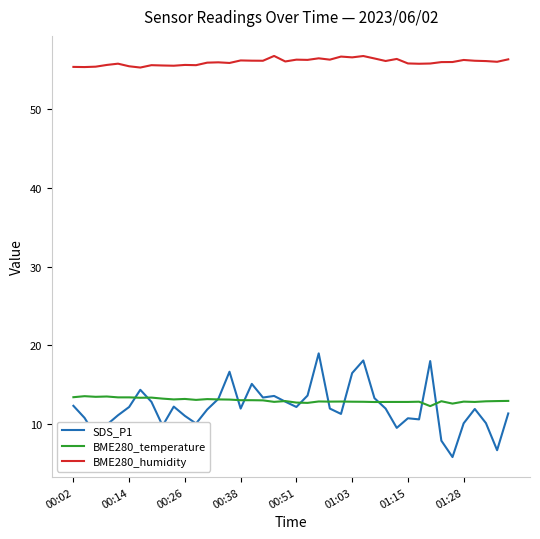

Rank the series by their maximum value, from lowest to highest.

BME280_temperature, SDS_P1, BME280_humidity